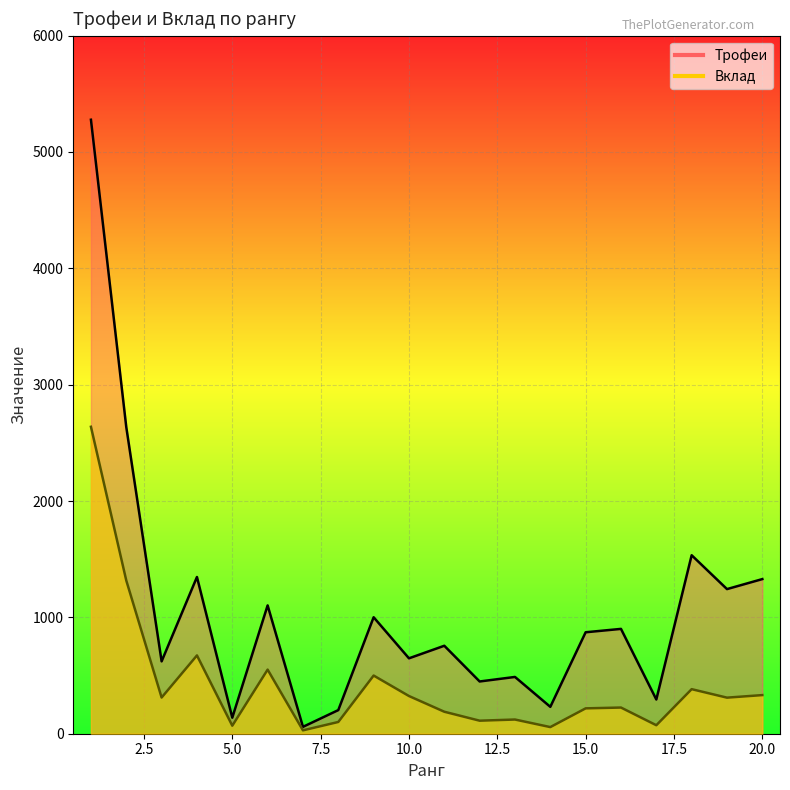

What is the total value across all series at 6?

1654